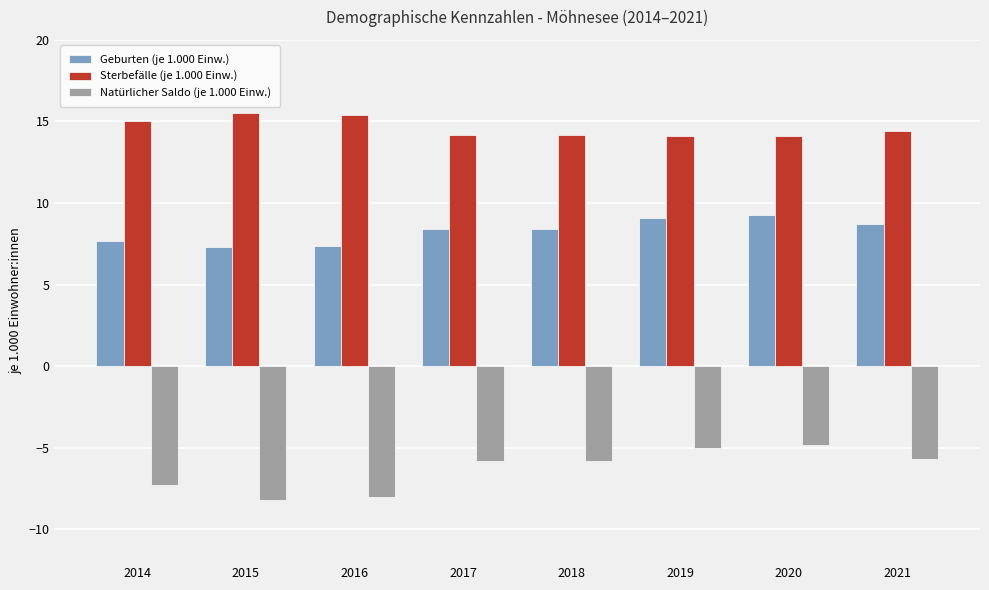

What is the sum of all Geburten (je 1.000 Einw.) values?

66.3